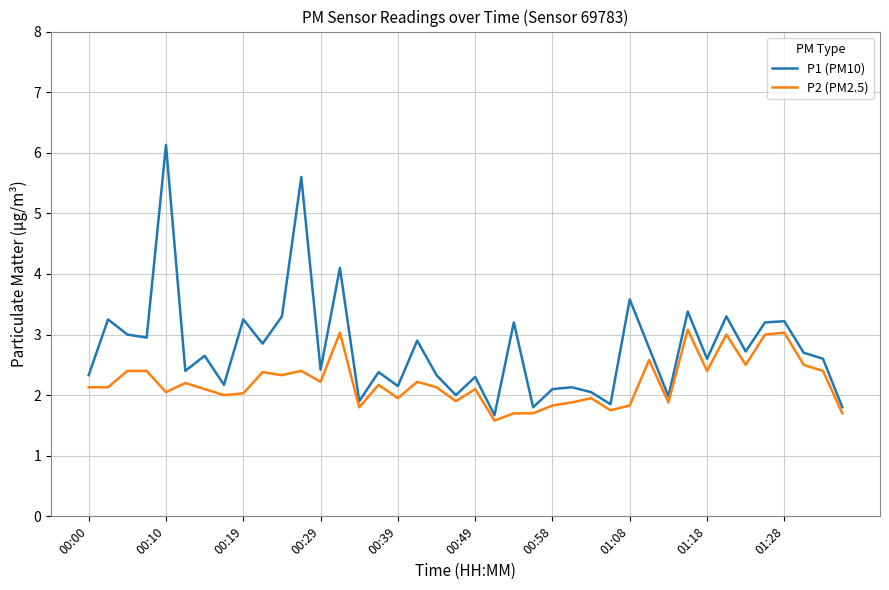

What is the minimum value shown in the chart?

1.6